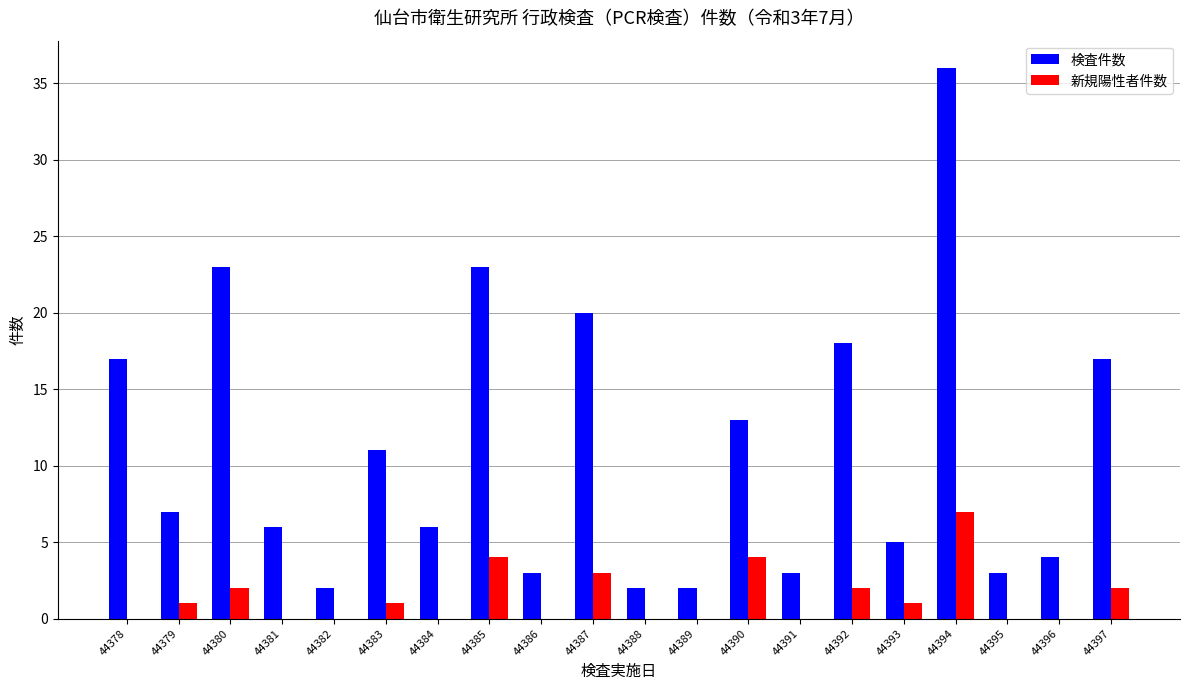

What value does the 検査件数 series have at 44392, to the nearest 5?

20